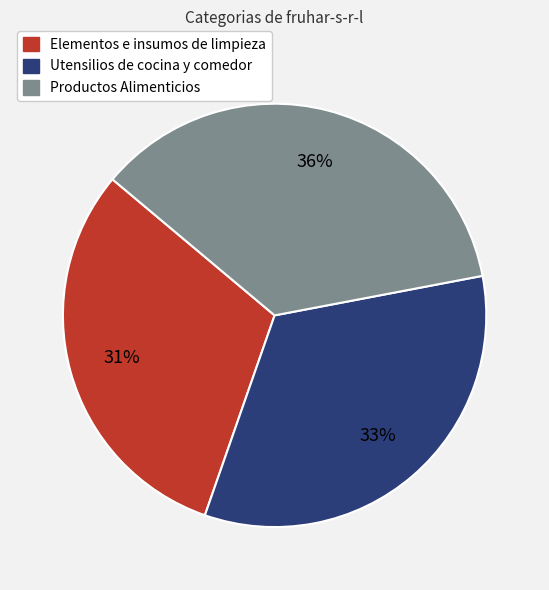

True or false: Productos Alimenticios accounts for 36% of the total.

True